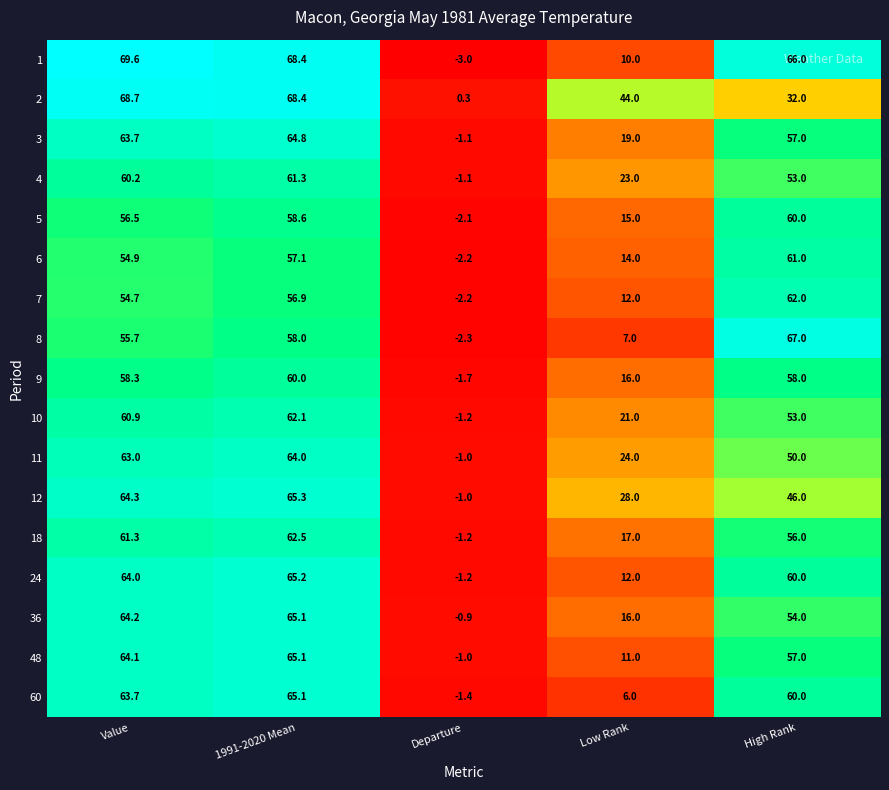

At which category is the sum across all series the highest?

1991-2020 Mean